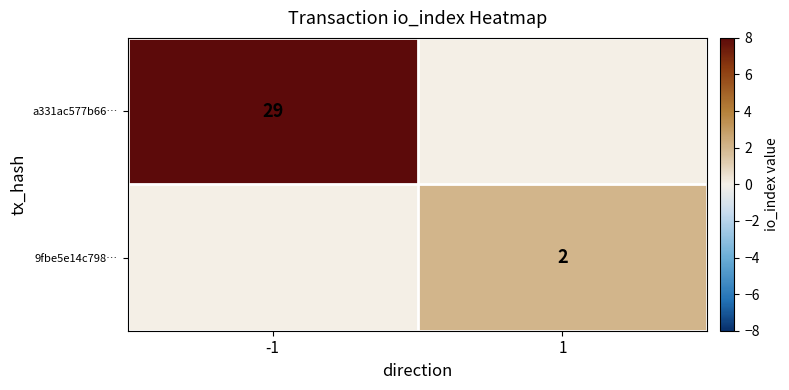

Is the value of 9fbe5e14c798… at 1 greater than the value of a331ac577b66… at -1?

No